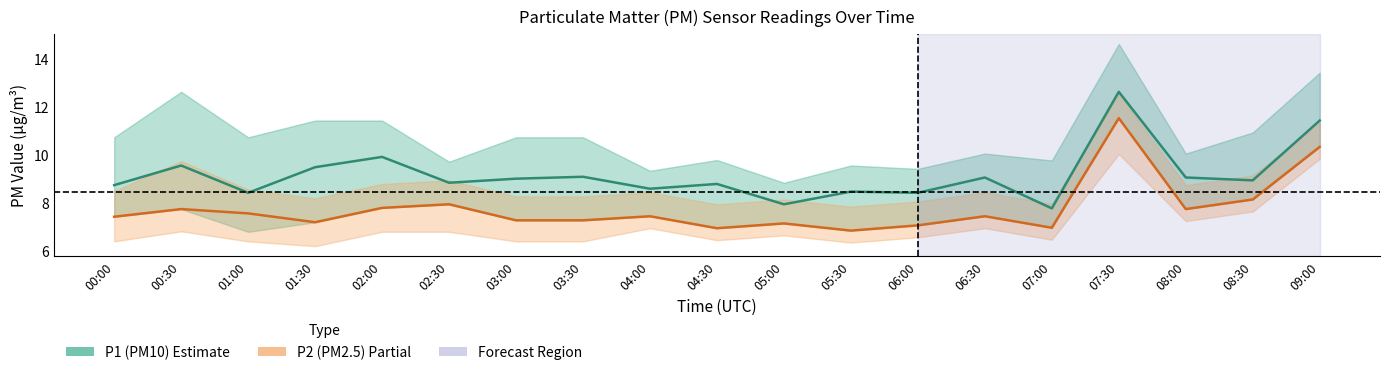

The P1 (PM10) series shows 14.5 at 05:30. True or false?

False